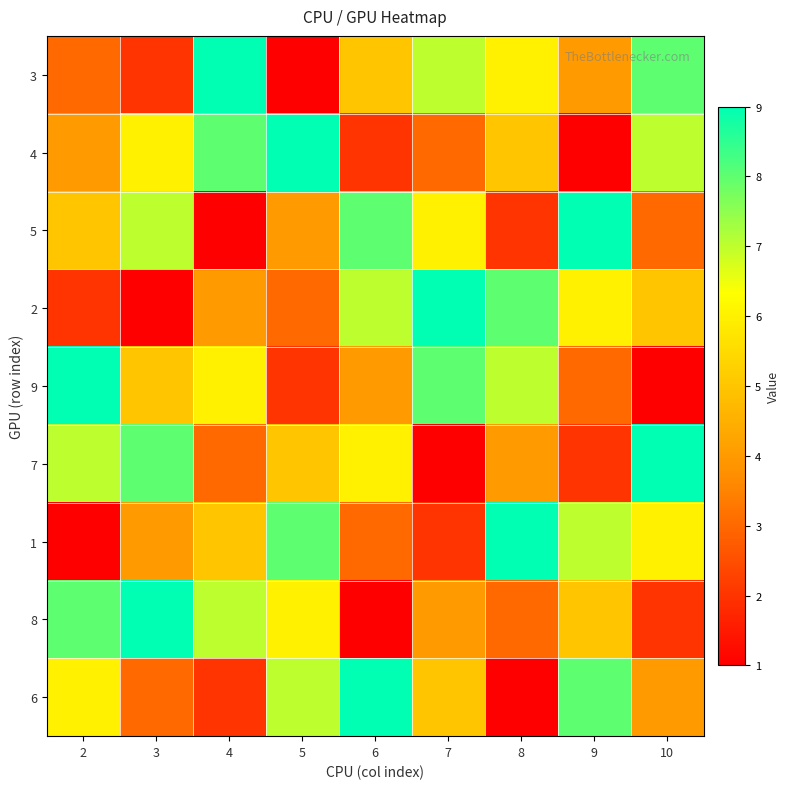

Reading left to right, list all the values displayed in this chart.

3: 2=3	3=2	4=9	5=1	6=5	7=7	8=6	9=4	10=8
4: 2=4	3=6	4=8	5=9	6=2	7=3	8=5	9=1	10=7
5: 2=5	3=7	4=1	5=4	6=8	7=6	8=2	9=9	10=3
2: 2=2	3=1	4=4	5=3	6=7	7=9	8=8	9=6	10=5
9: 2=9	3=5	4=6	5=2	6=4	7=8	8=7	9=3	10=1
7: 2=7	3=8	4=3	5=5	6=6	7=1	8=4	9=2	10=9
1: 2=1	3=4	4=5	5=8	6=3	7=2	8=9	9=7	10=6
8: 2=8	3=9	4=7	5=6	6=1	7=4	8=3	9=5	10=2
6: 2=6	3=3	4=2	5=7	6=9	7=5	8=1	9=8	10=4